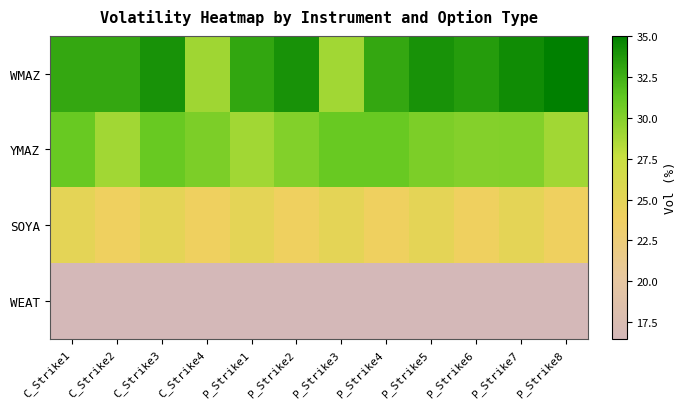

Rank the series by their average value, from highest to lowest.

WMAZ, YMAZ, SOYA, WEAT